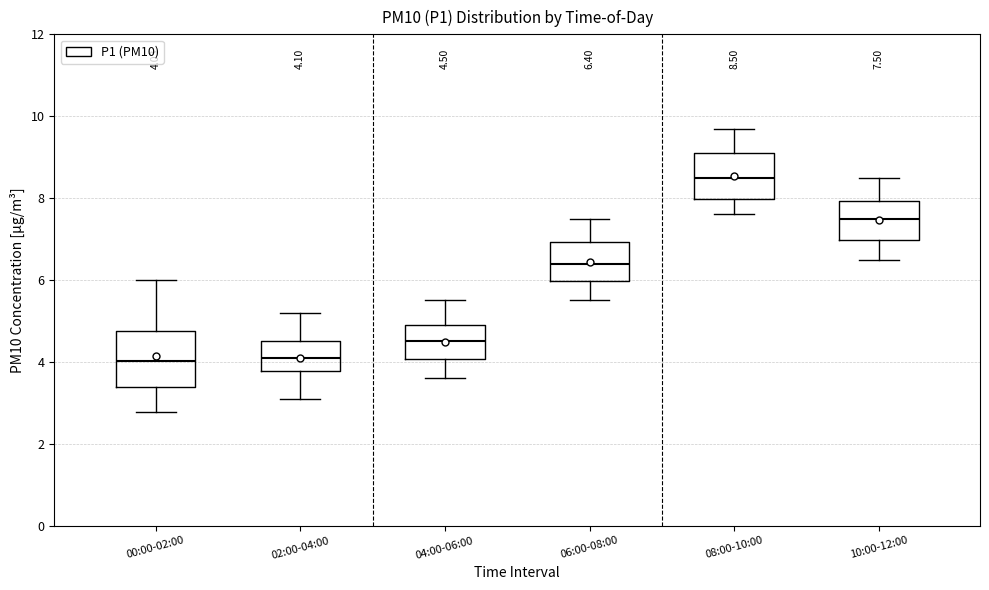

Which box has the highest median line?

08:00-10:00